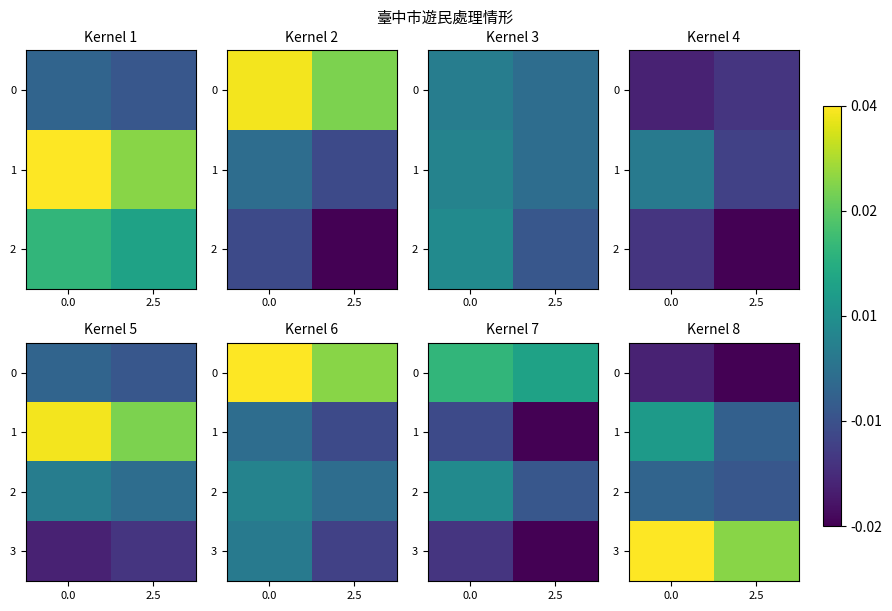

The value of 2 at 2.5 is 3.3. True or false?

False